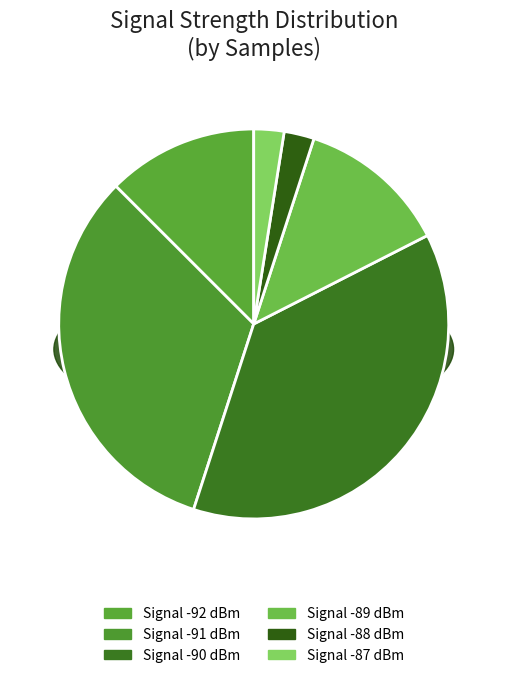

Which has a higher value, 30 or 20?

30